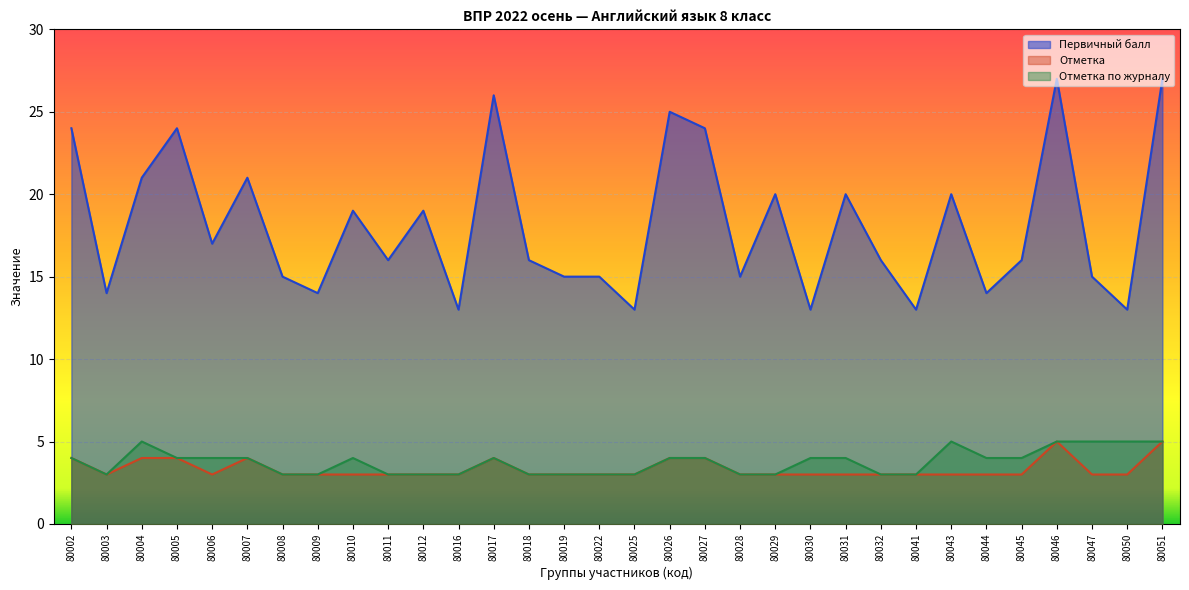

How many lines are shown in the chart?

3